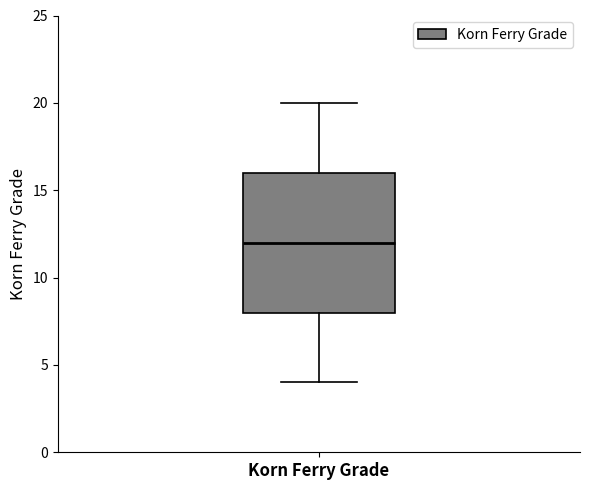

Transcribe this box plot: give where the median line is, the range the box spans, and where the two whiskers end, as read against the y-axis. The values are not printed on the chart, so give them approximately, as read against the axis.

median 12, box 8 to 16, whiskers 4 to 20